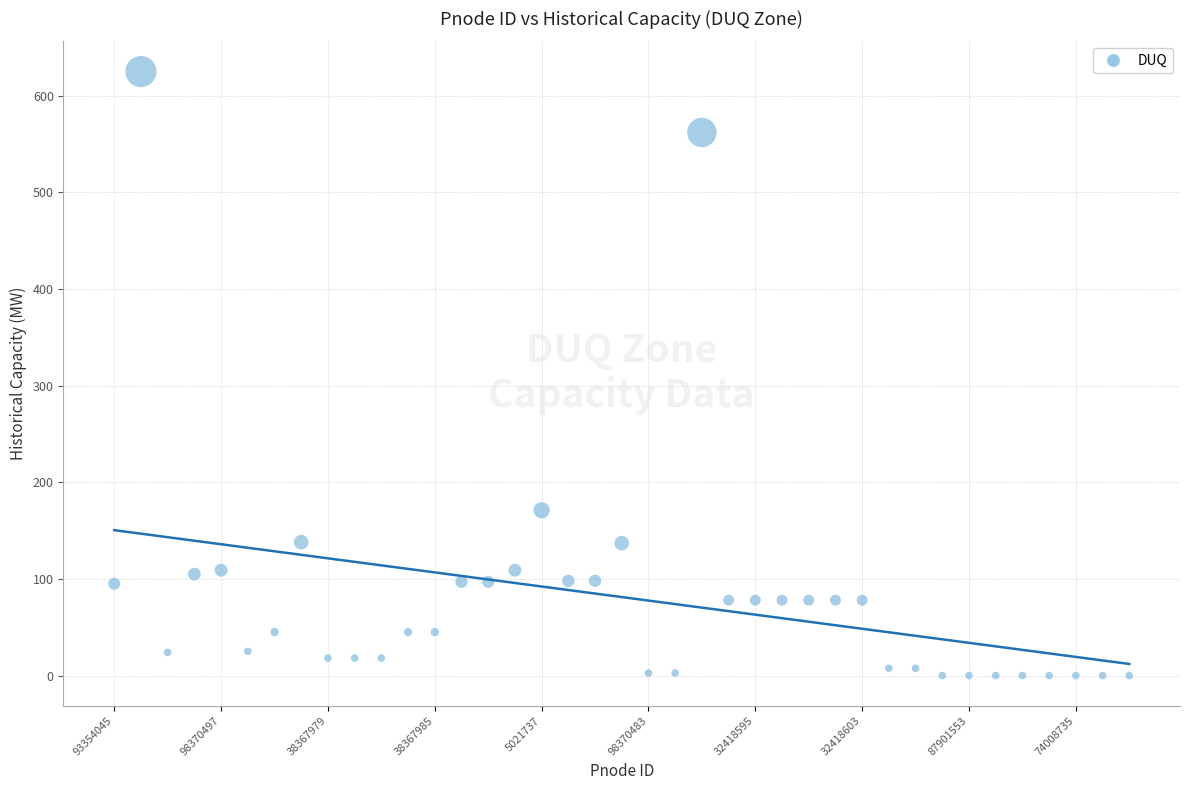

What is the range of Y values (max minus min)?

625.0